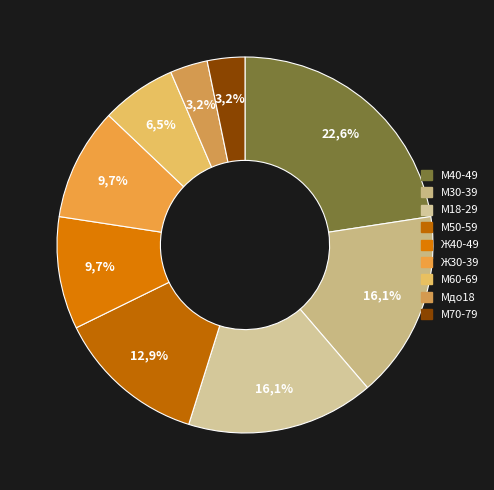

To the nearest percent, what portion does М40-49 represent?

23%